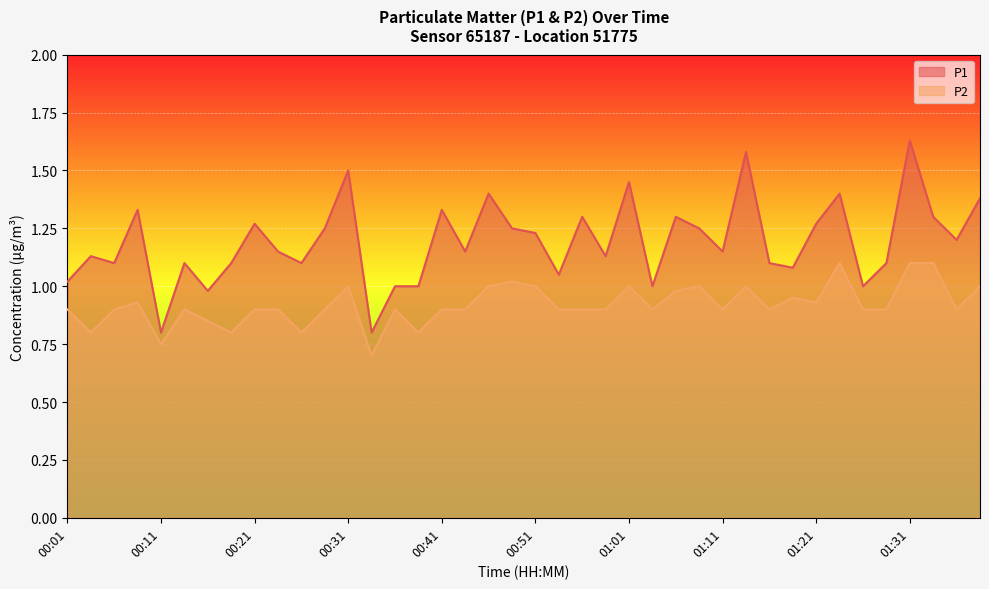

True or false: P2 and P1 intersect in this chart.

False